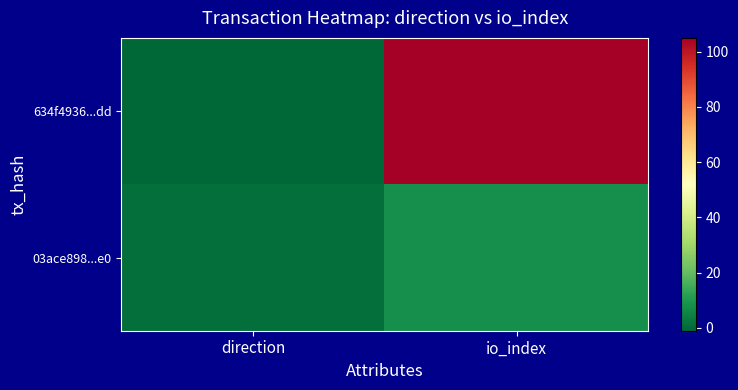

Which has a higher value, io_index or direction?

io_index